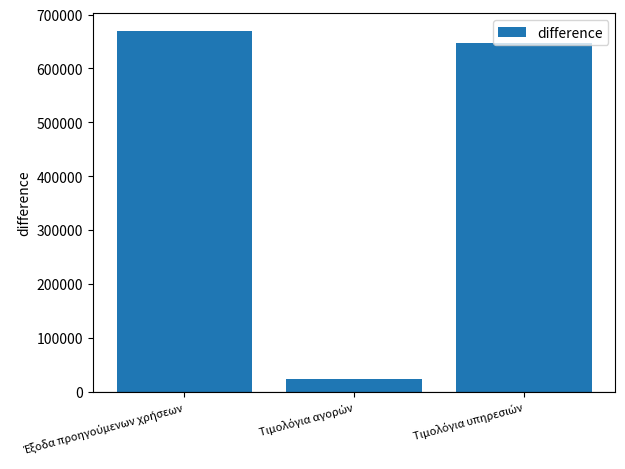

What is the value of the 1st bar from the left?

669306.7